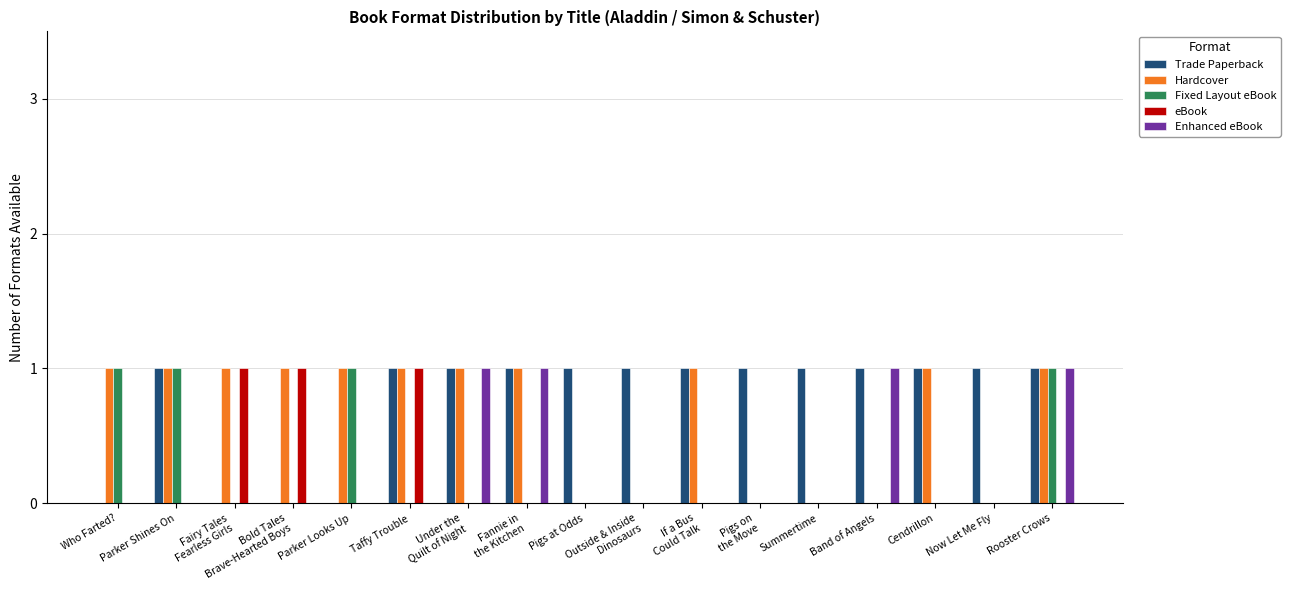

How many data points does each series have?

17